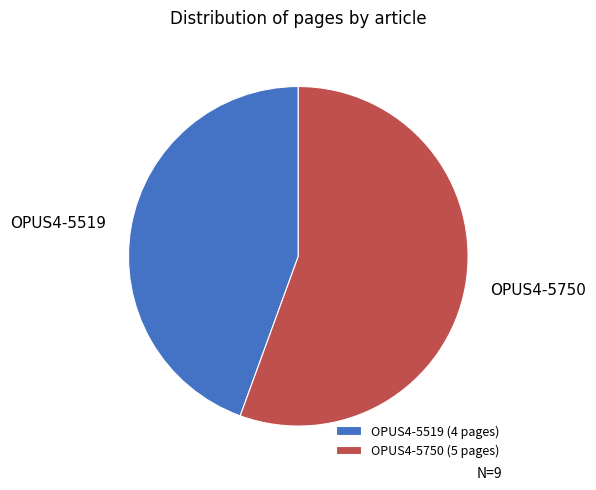

Combined, do OPUS4-5750 (5 pages) and OPUS4-5519 (4 pages) account for over 50%?

Yes